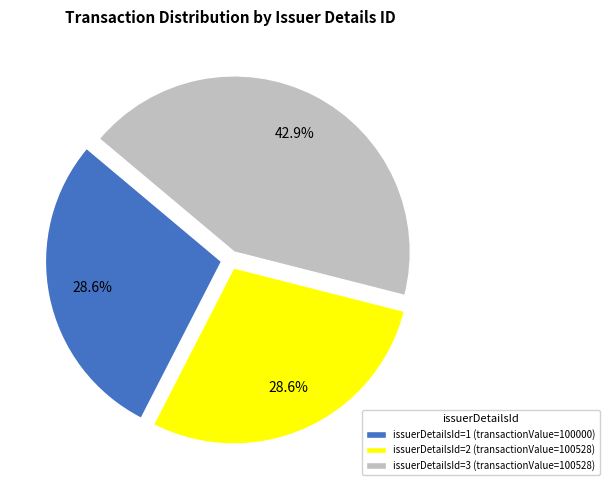

What portion of the pie excludes issuerDetailsId=2 (transactionValue=100528)?

71.4%